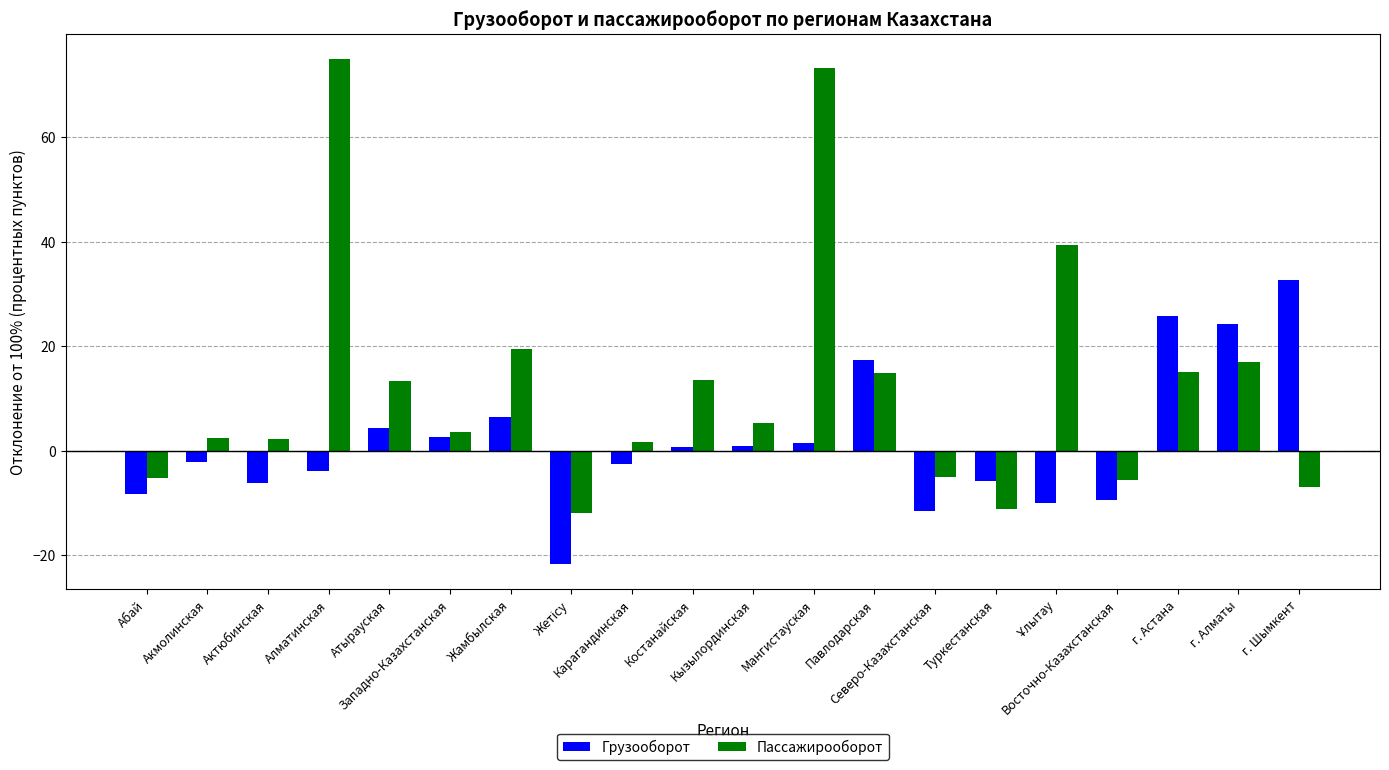

What is the difference between the highest and lowest values at Алматинская?

78.9